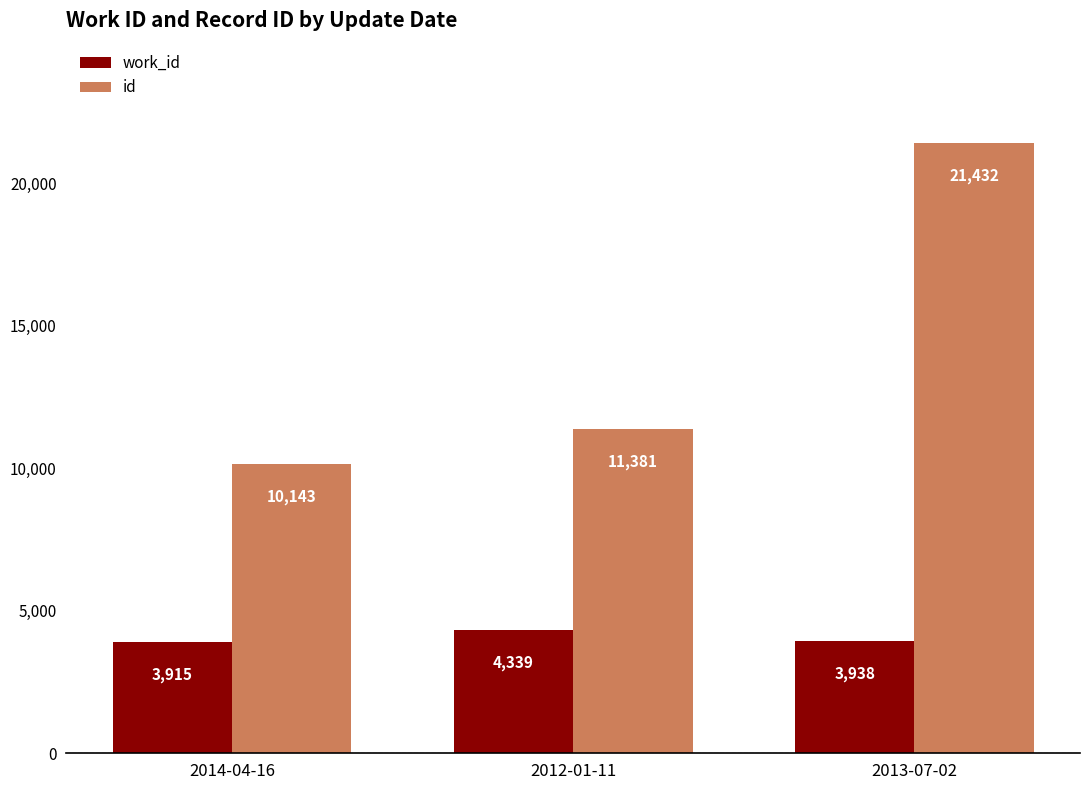

Are the bars horizontal?

No